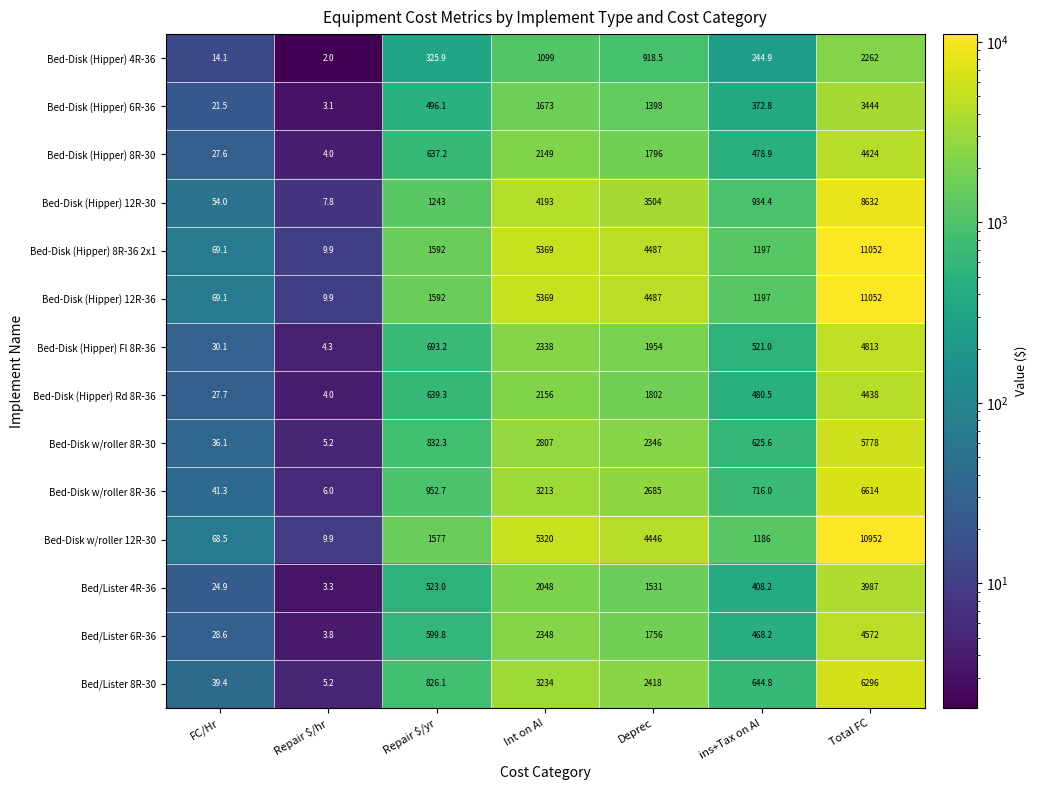

What is the spread (max minus min) of values at Repair $/hr?

7.9